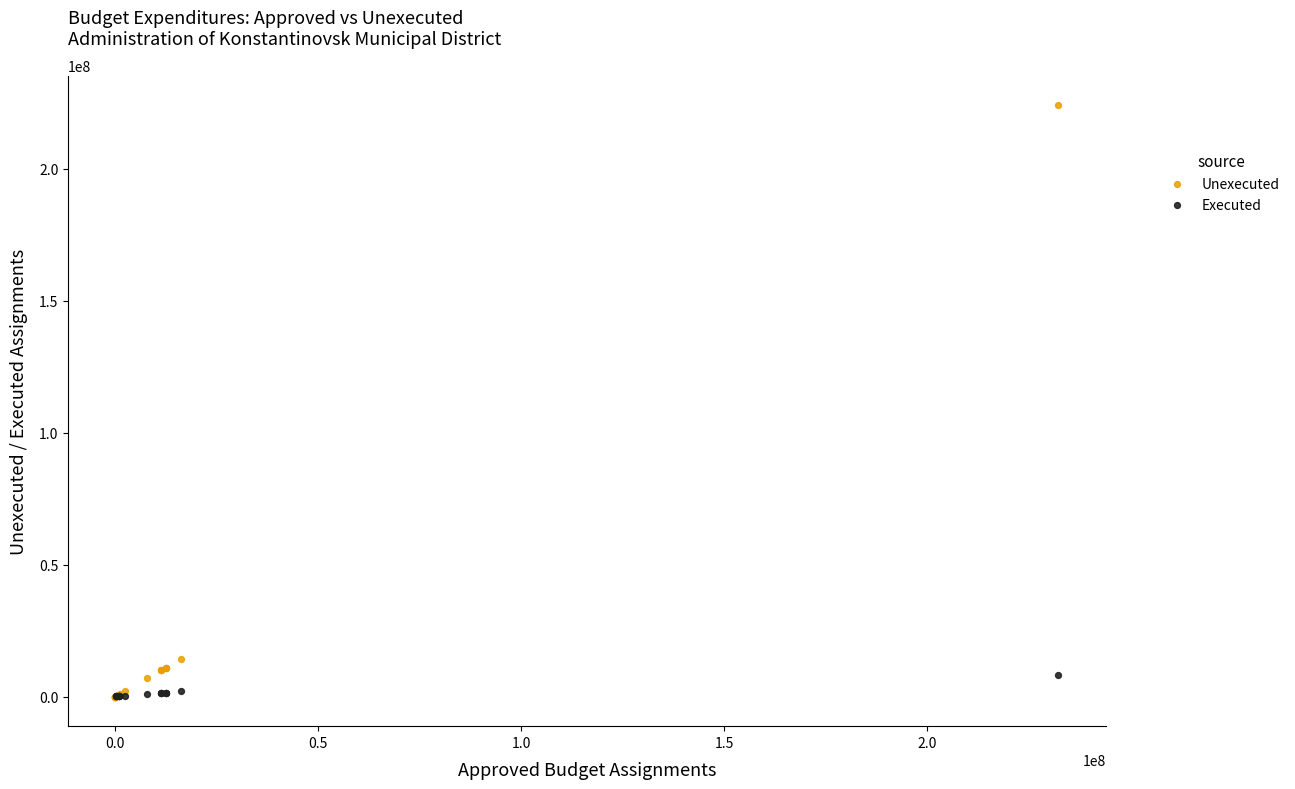

Which series has the largest Y range (max minus min)?

Unexecuted